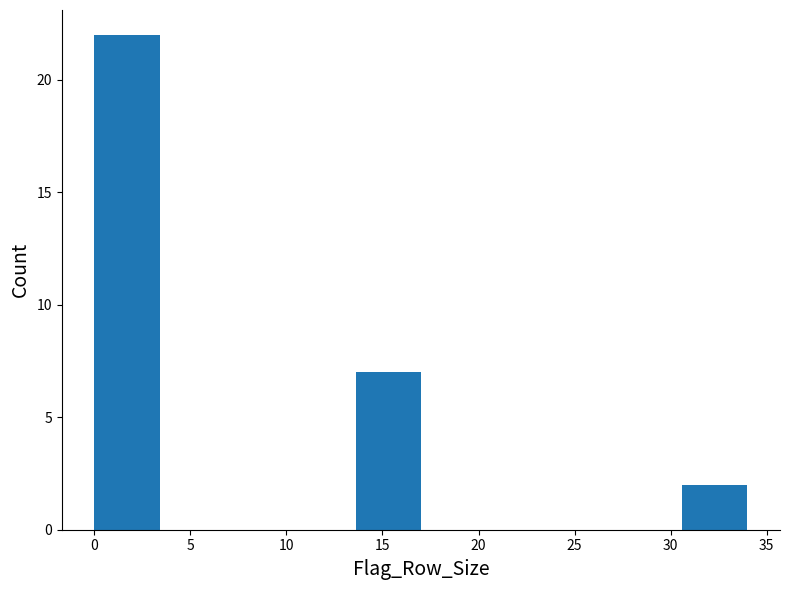

What is the height of the bar covering 30.6 to 34.0 on the x-axis? Neither the bar edges nor the heights are printed on the chart, so give them approximately, as read against the axes.

2